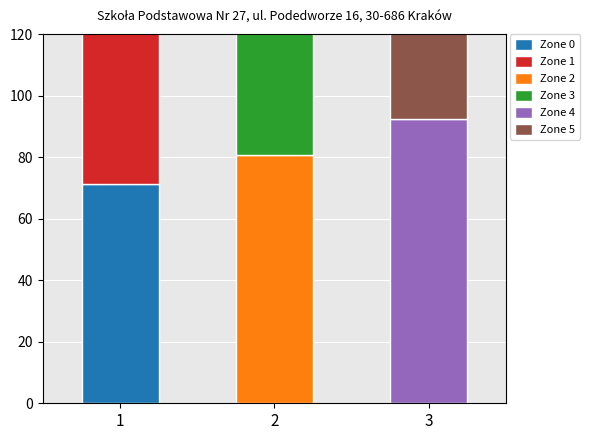

What are all the series names shown in the legend?

Zone 0, Zone 1, Zone 2, Zone 3, Zone 4, Zone 5